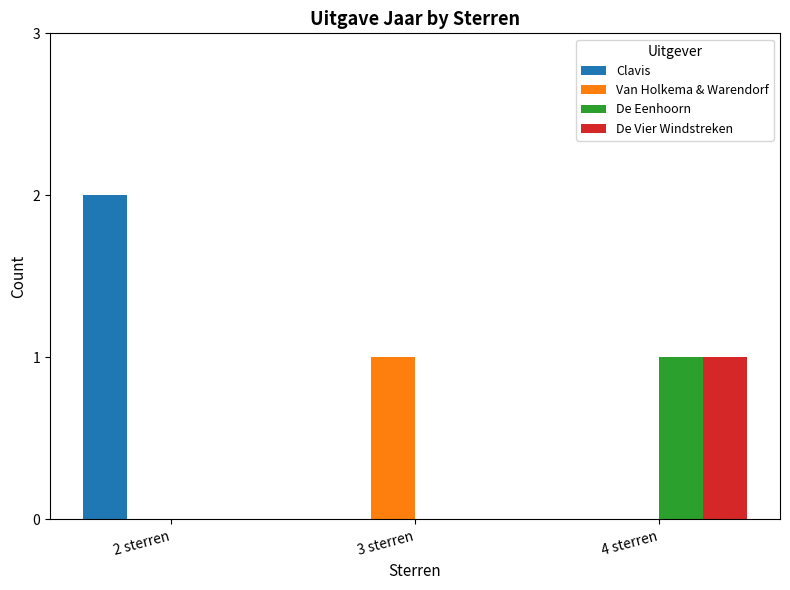

Does the chart contain stacked bars?

No